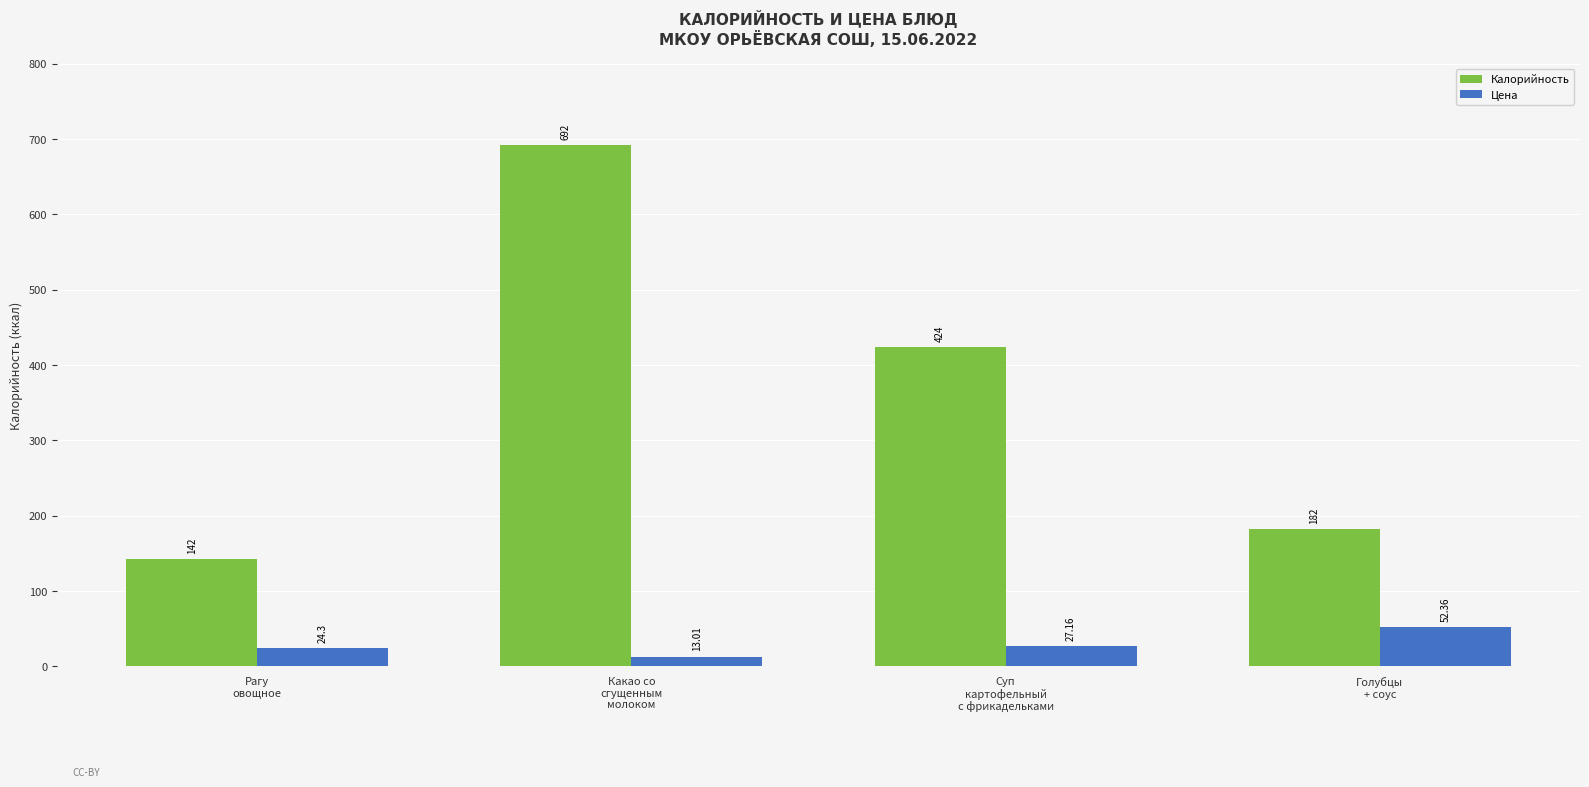

Which series has the largest total across all categories?

Калорийность